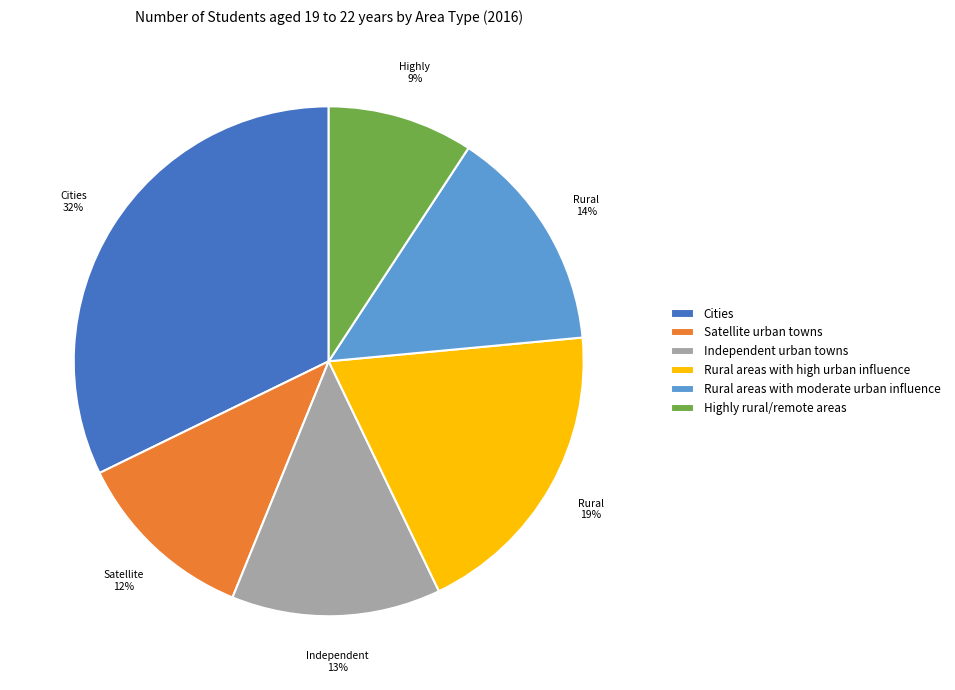

The Highly rural/remote areas slice represents 22% of the pie. True or false?

False